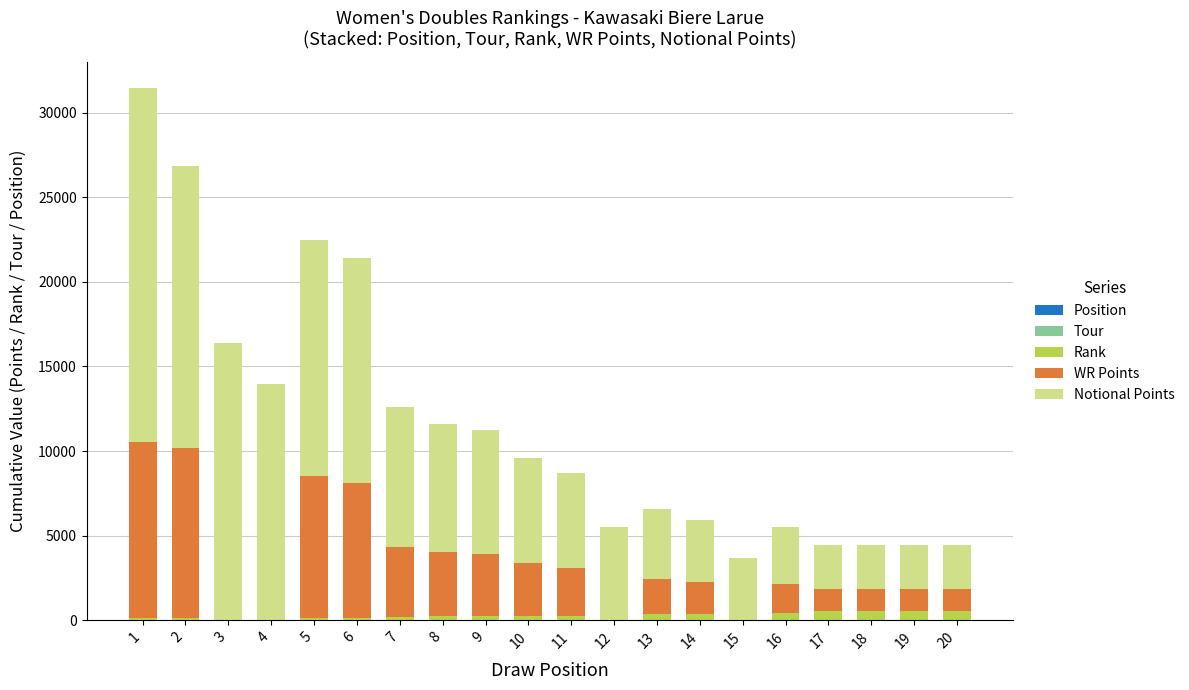

What is the sum of all Rank values?

4995